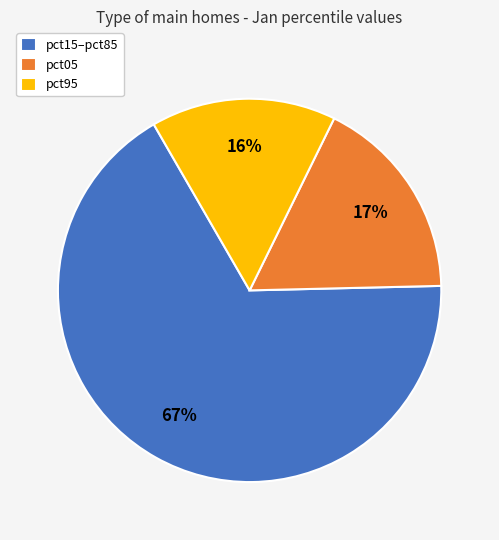

Does any single category account for the majority?

Yes